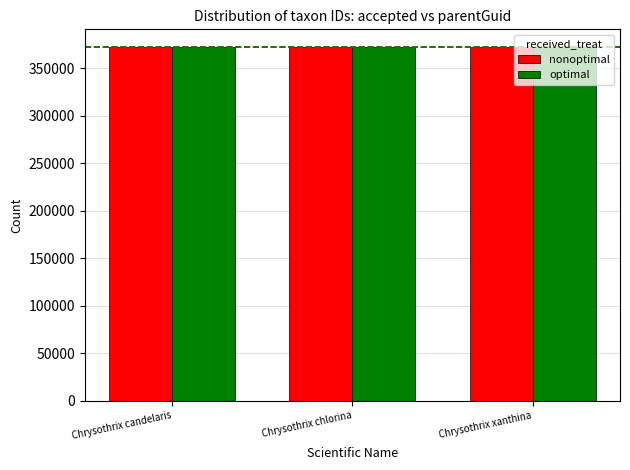

What is the average value of the optimal series?

372369